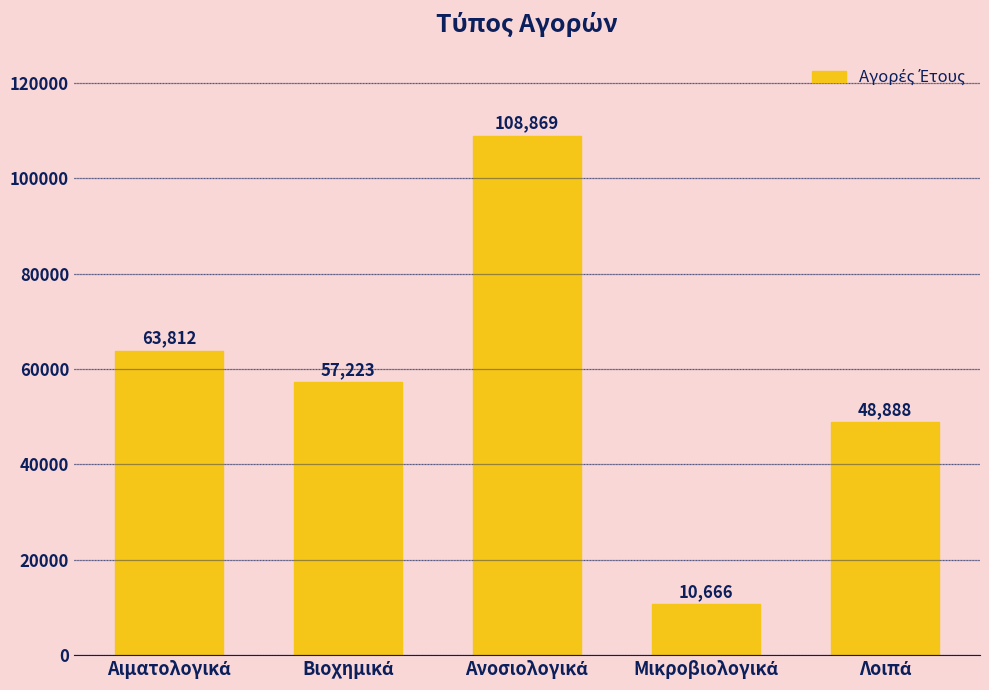

What is the maximum value shown in the chart?

108869.0